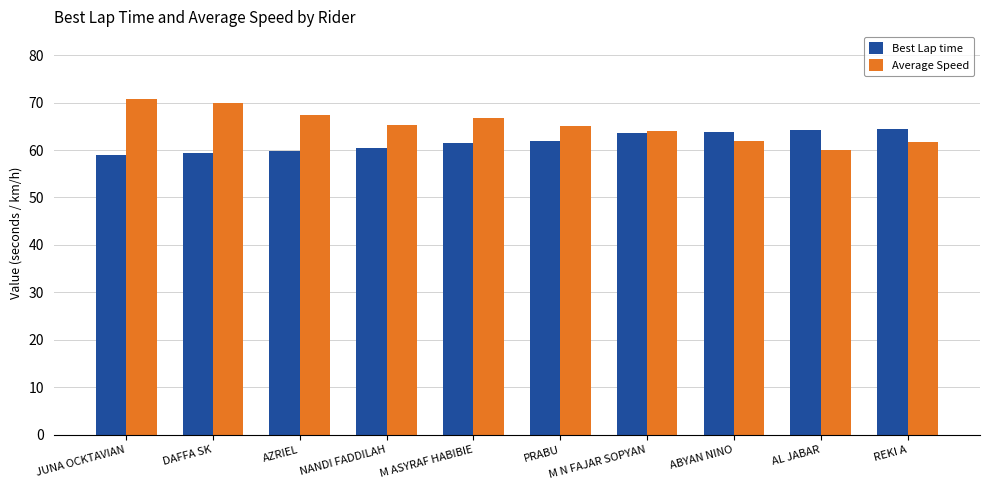

What is the difference between the maximum and second lowest values in the Best Lap time series?

5.1